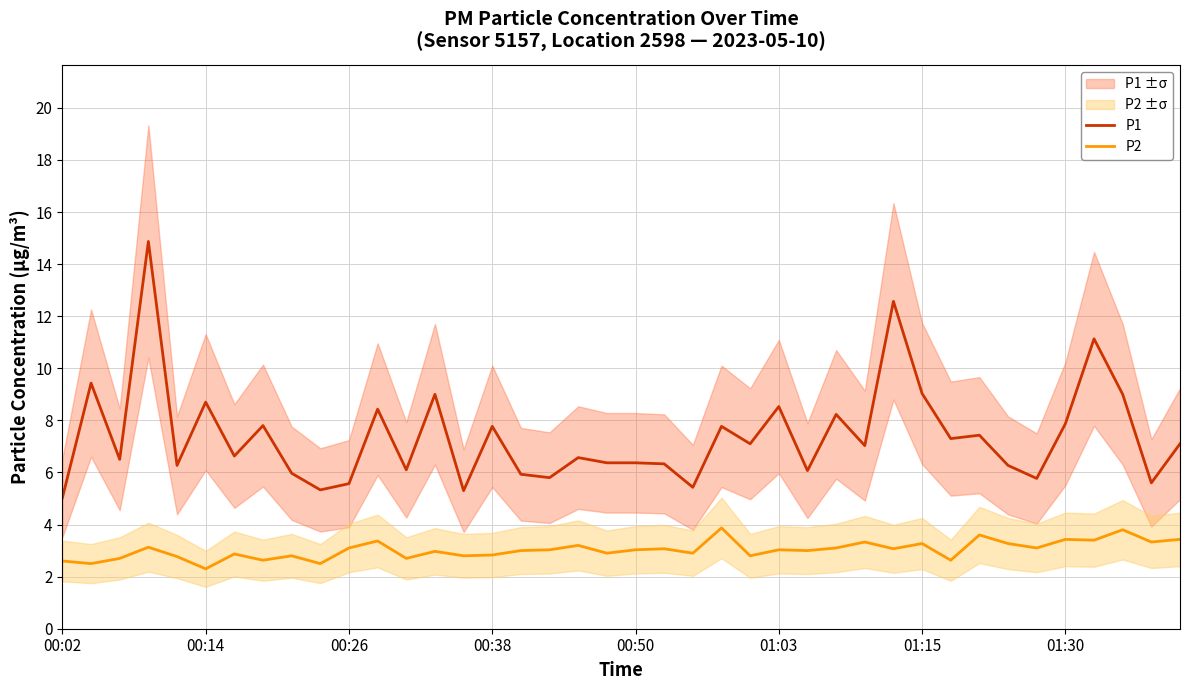

What is the minimum value for P1?

5.0